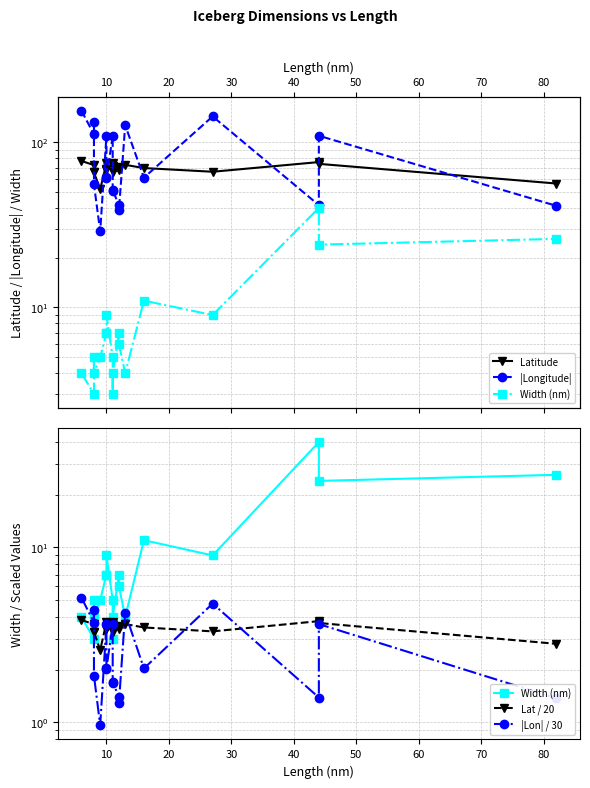

Which series ends up on top after the final intersection of Width (nm) and Lat / 20?

Width (nm)